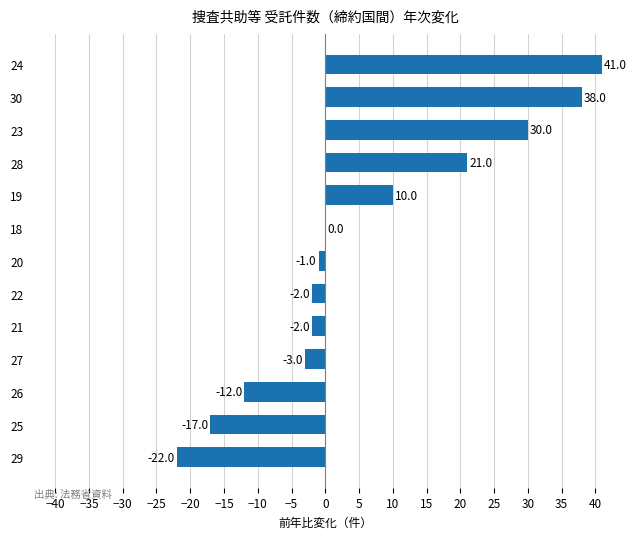

Reading bottom to top, extract all data points from this chart.

29=-22	25=-17	26=-12	27=-3	21=-2	22=-2	20=-1	18=0	19=10	28=21	23=30	30=38	24=41